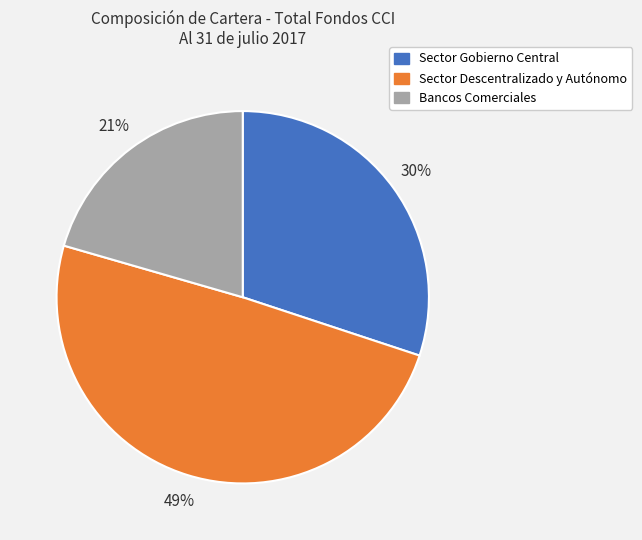

What percentage is the Sector Gobierno Central slice, to the nearest percent?

30%